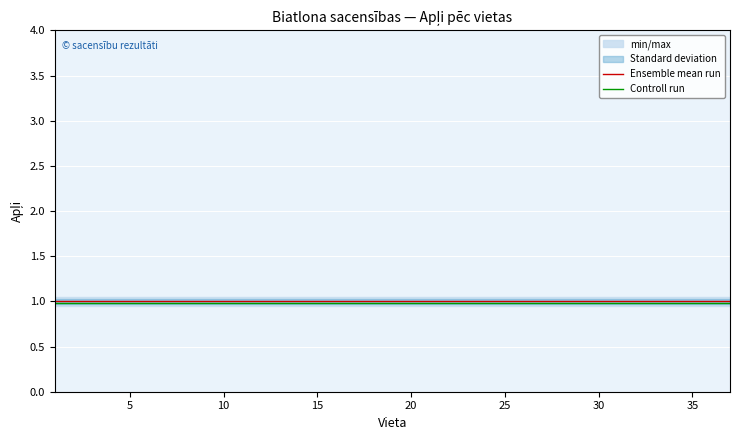

Is it true that Controll run equals 0.6 at 35?

False